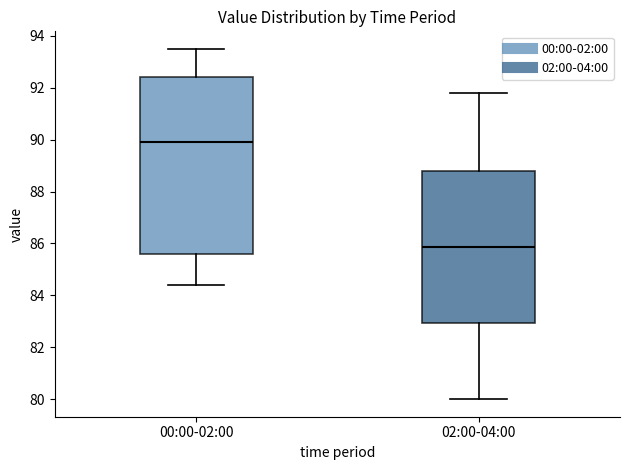

Reading left to right, read every box against the y-axis: the position of its median line, the range the box covers, and the ends of its whiskers. The values are not printed on the chart, so give them approximately, as read against the axis.

00:00-02:00: median 90.0, box 85.6 to 92.4, whiskers 84.4 to 93.6
02:00-04:00: median 85.8, box 83.0 to 88.8, whiskers 80.0 to 91.8